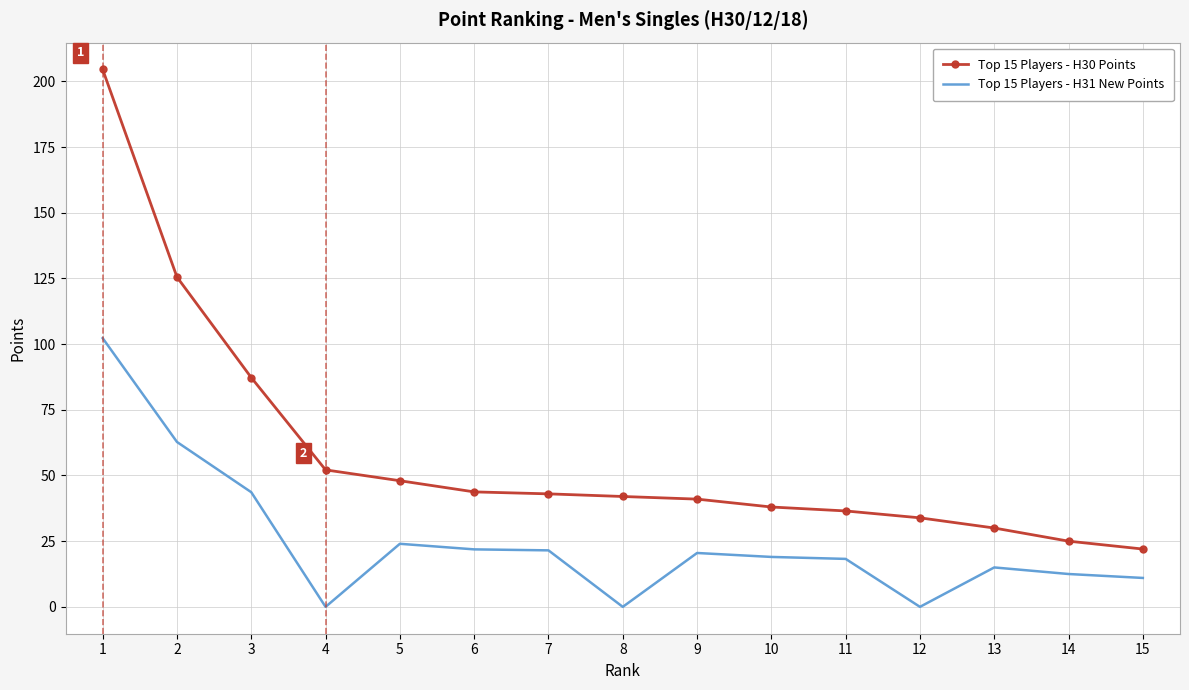

What is the approximate value of Top 15 Players - H30 Points at 15?

22.0